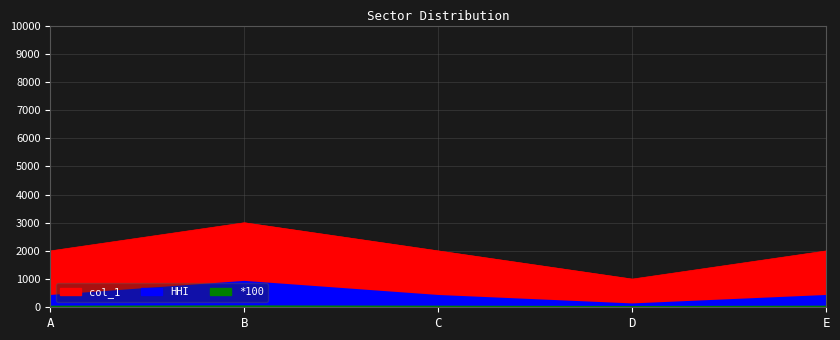

At C, list the series in order from smallest to largest.

*100, HHI, col_1